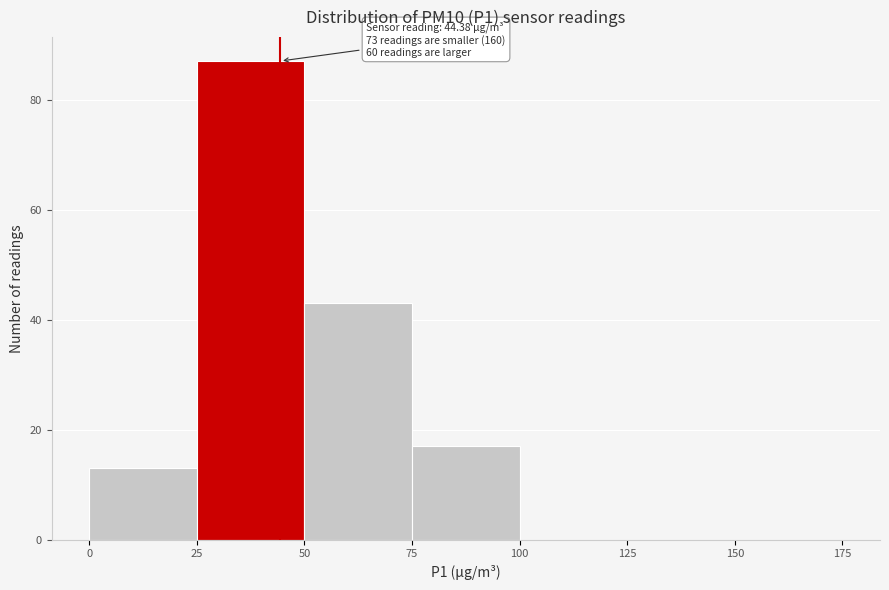

Which range on the x-axis has the tallest bar?

25 to 50